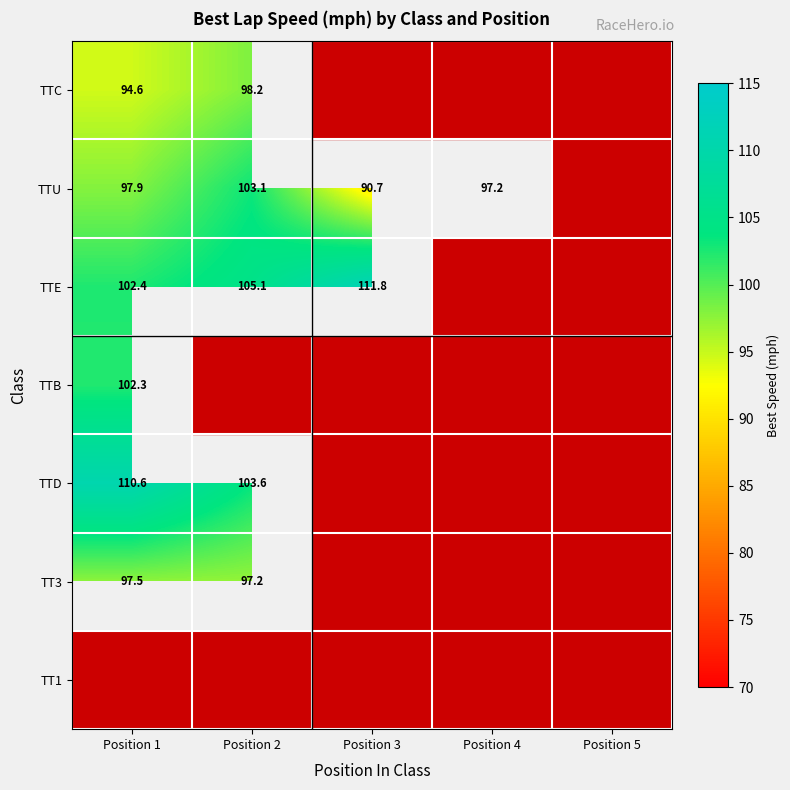

What is the greatest value displayed?

111.8